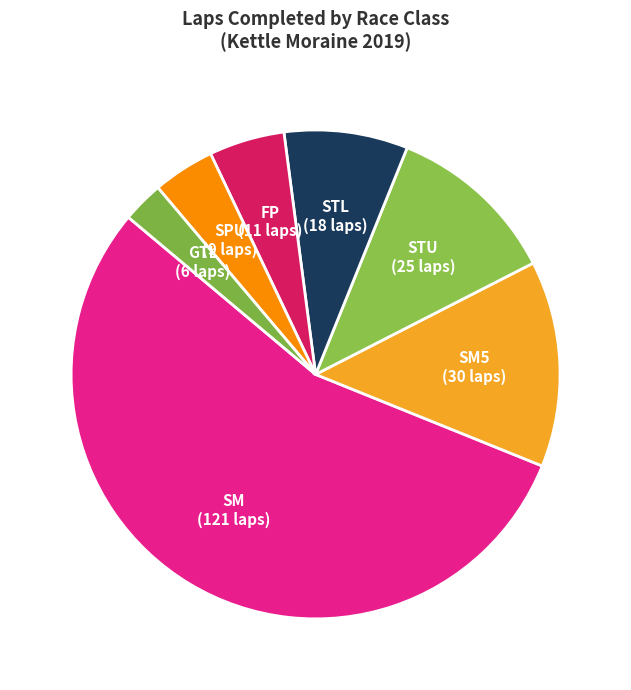

How many slices are in this pie chart?

7